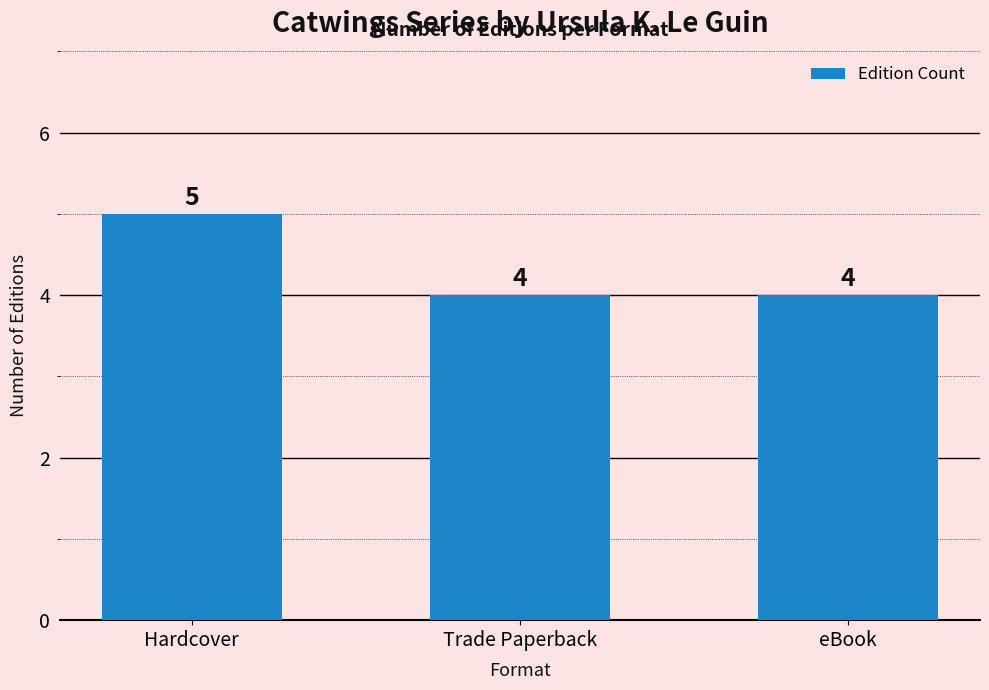

What value does the data have at eBook?

4